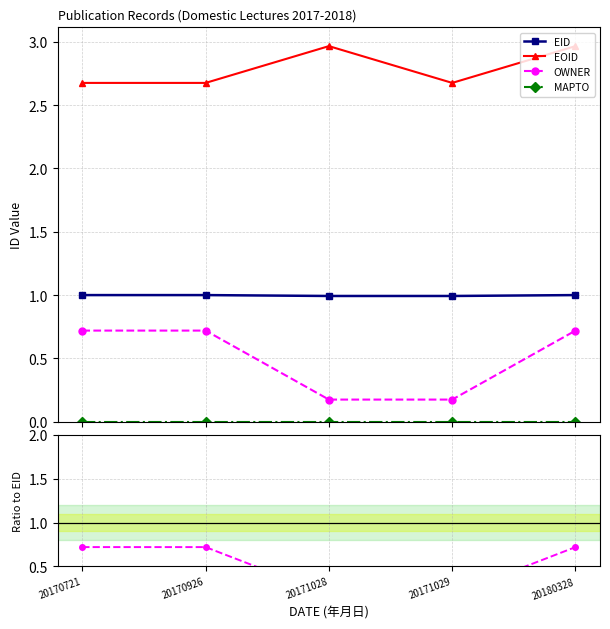

Reading left to right, list all the values displayed in this chart.

EID: 1.0	1.0	1.0	1.0	1.0
EOID: 2.7	2.7	3.0	2.7	3.0
OWNER: 0.7	0.7	0.2	0.2	0.7
MAPTO: 0.0	0.0	0.0	0.0	0.0